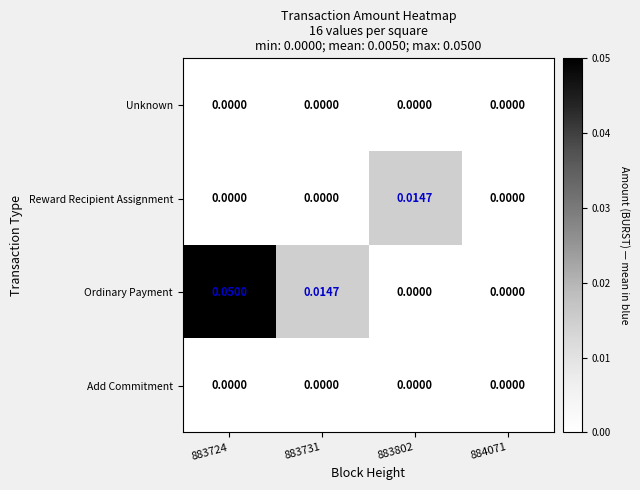

Which series has the largest total across all categories?

Ordinary Payment